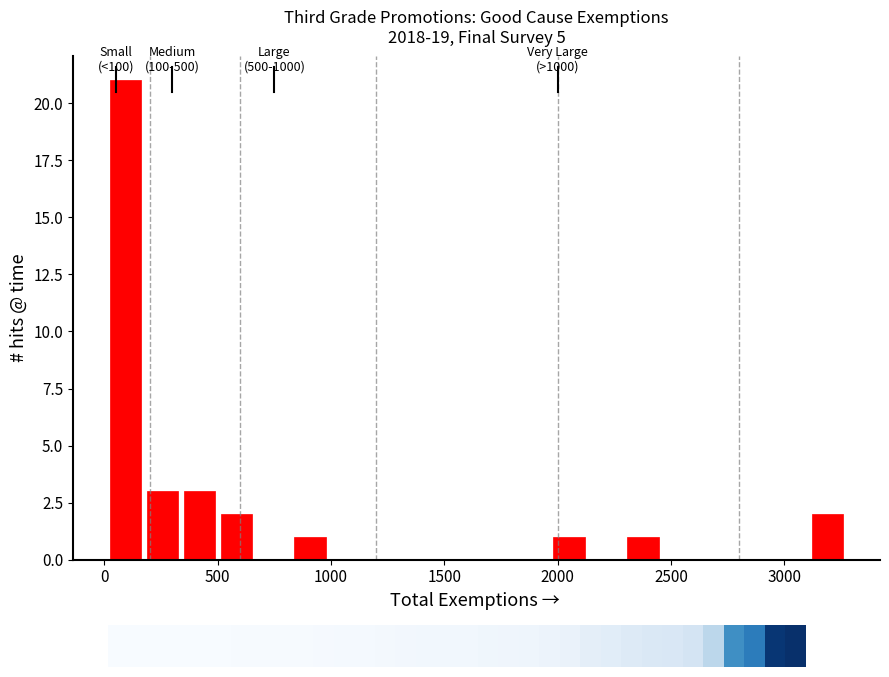

Read against the x-axis, roughly where is the centre of the tallest bar?

100